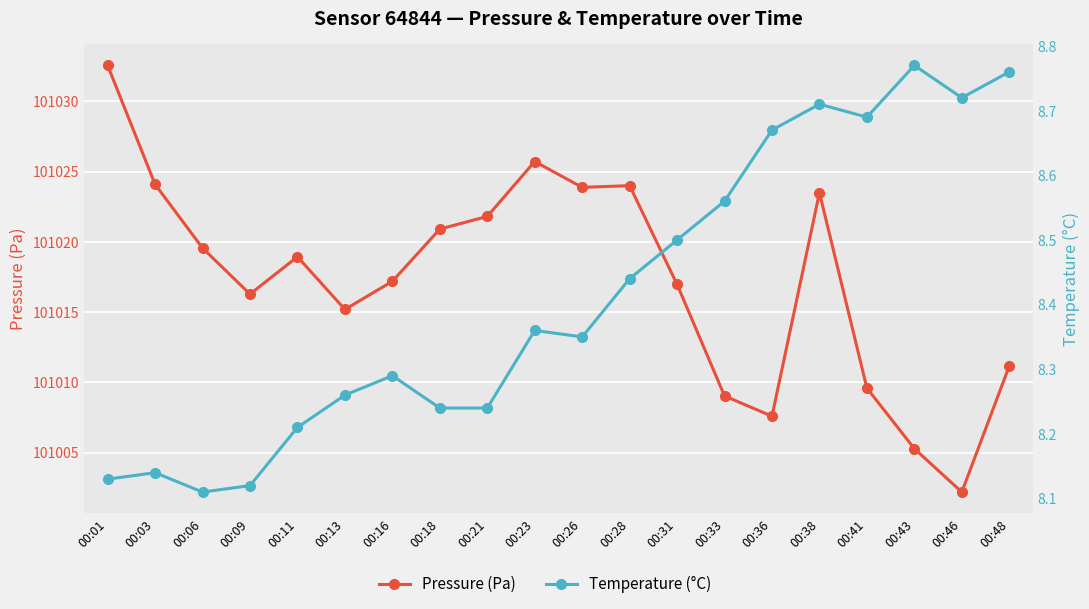

Between 00:01 and 00:21, which series saw the biggest shift?

Pressure (Pa)